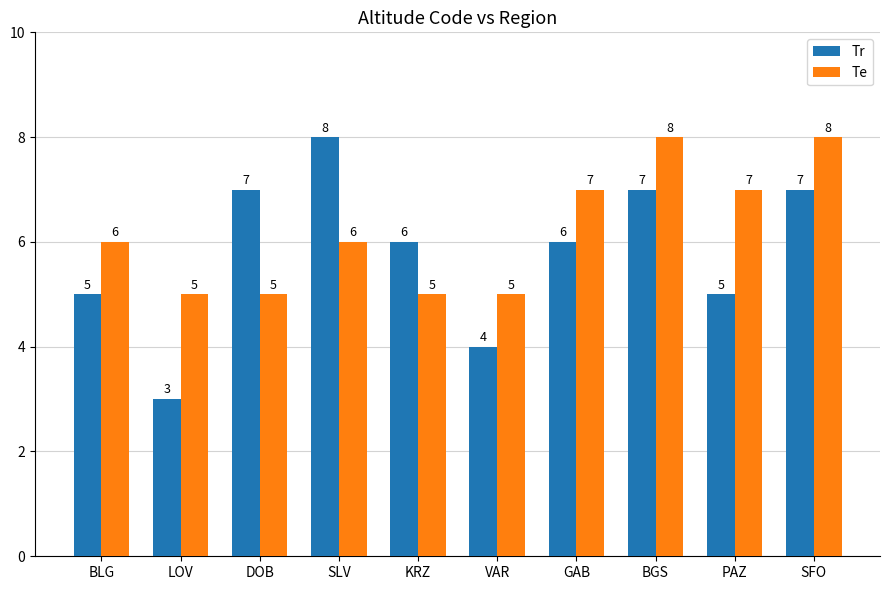

True or false: Te has a value of 5 at DOB.

True